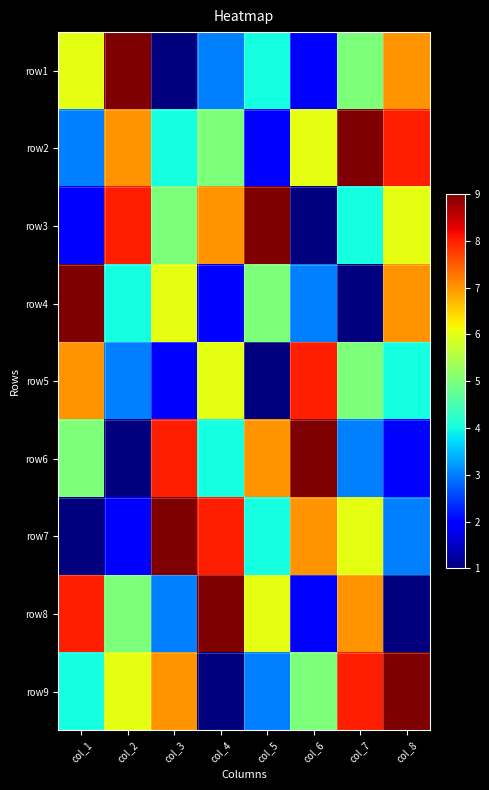

Reading left to right, list all the values displayed in this chart.

row1: col_1=6	col_2=9	col_3=1	col_4=3	col_5=4	col_6=2	col_7=5	col_8=7
row2: col_1=3	col_2=7	col_3=4	col_4=5	col_5=2	col_6=6	col_7=9	col_8=8
row3: col_1=2	col_2=8	col_3=5	col_4=7	col_5=9	col_6=1	col_7=4	col_8=6
row4: col_1=9	col_2=4	col_3=6	col_4=2	col_5=5	col_6=3	col_7=1	col_8=7
row5: col_1=7	col_2=3	col_3=2	col_4=6	col_5=1	col_6=8	col_7=5	col_8=4
row6: col_1=5	col_2=1	col_3=8	col_4=4	col_5=7	col_6=9	col_7=3	col_8=2
row7: col_1=1	col_2=2	col_3=9	col_4=8	col_5=4	col_6=7	col_7=6	col_8=3
row8: col_1=8	col_2=5	col_3=3	col_4=9	col_5=6	col_6=2	col_7=7	col_8=1
row9: col_1=4	col_2=6	col_3=7	col_4=1	col_5=3	col_6=5	col_7=8	col_8=9